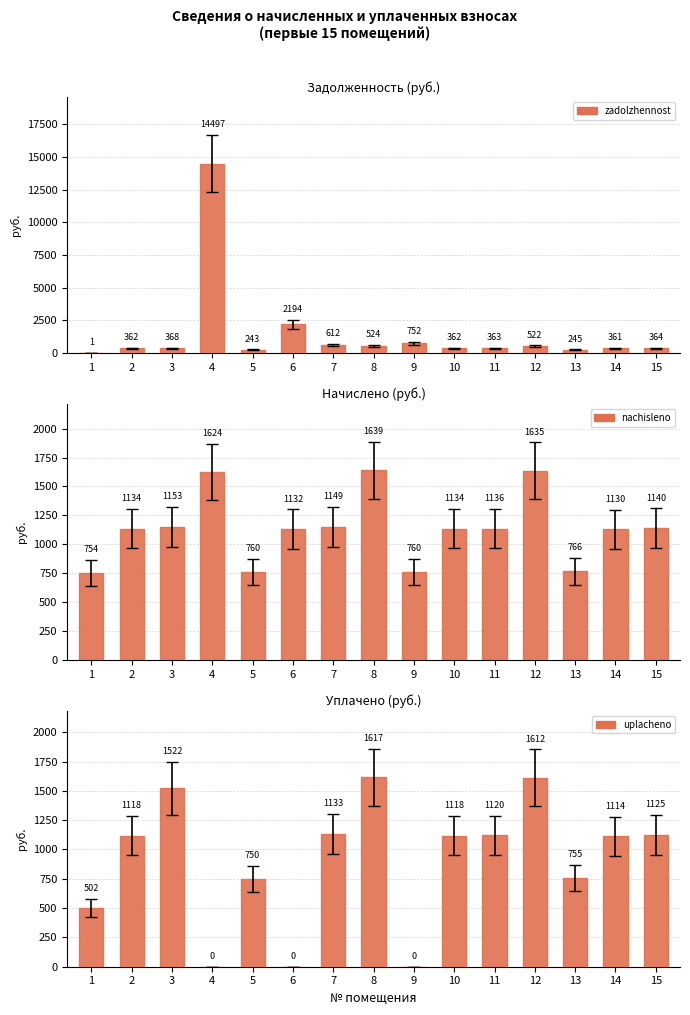

Rank the series at 2 from highest to lowest value.

nachisleno, uplacheno, zadolzhennost